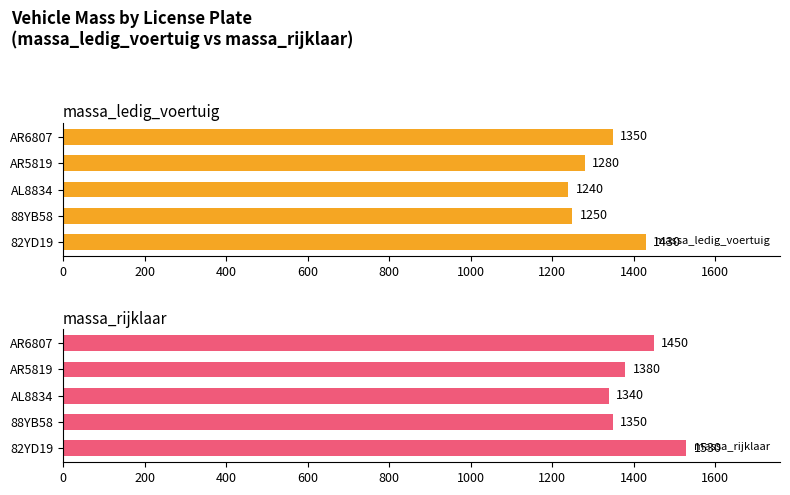

At which label is massa_ledig_voertuig closest to 1335?

AR6807